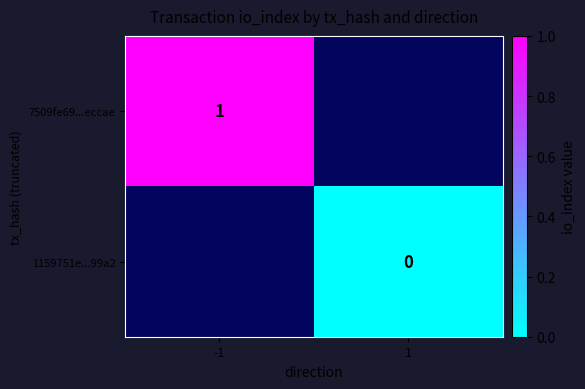

How many data points does each series have?

2